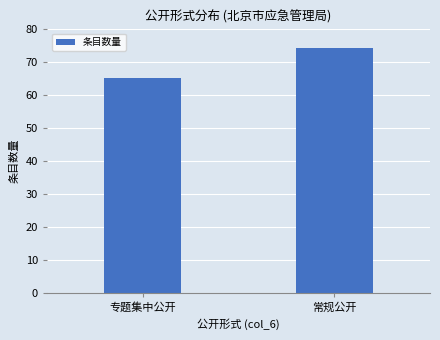

The chart shows a value of 74 at 常规公开. True or false?

True